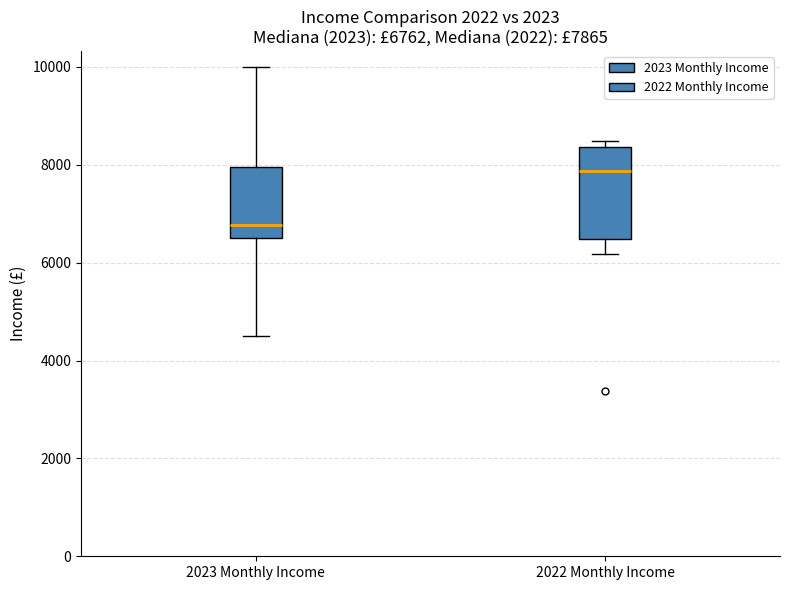

Which box's median line is the highest?

2022 Monthly Income